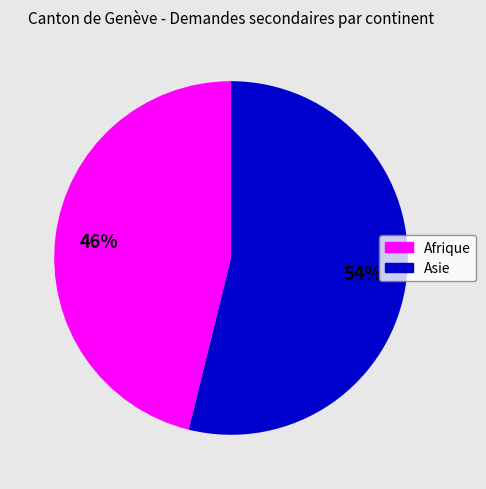

What is the largest slice in the pie chart?

Asie